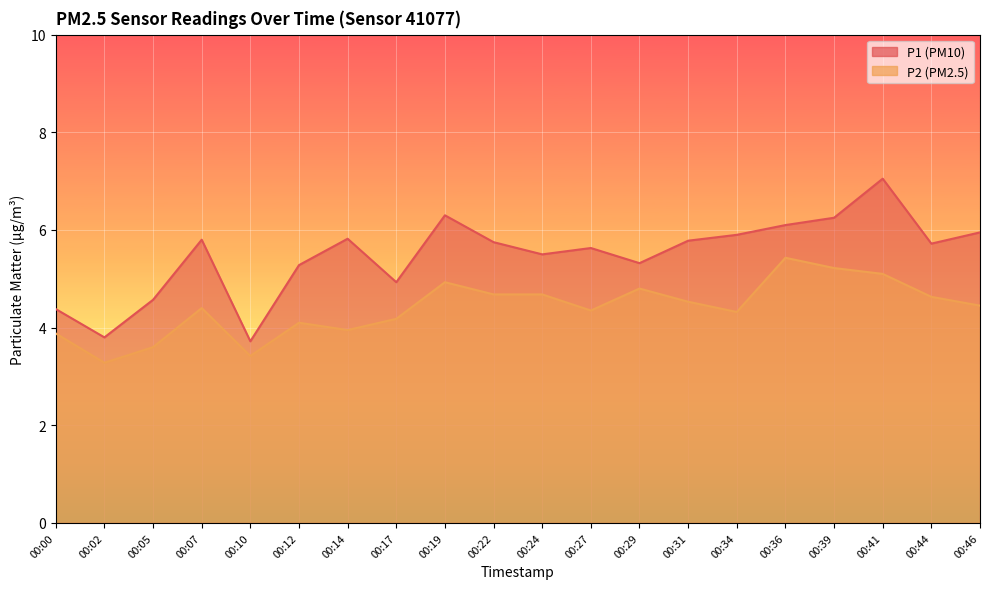

At which label does P2 first exceed 4?

00:07